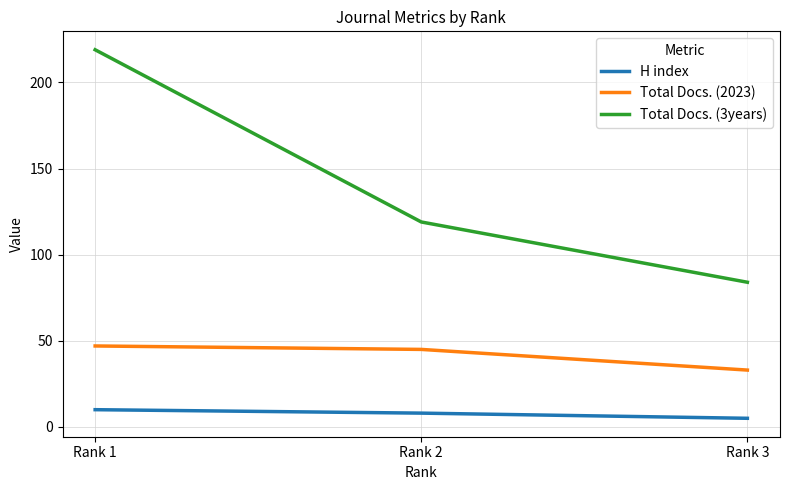

Which label corresponds to the smallest value in the chart?

Rank 3